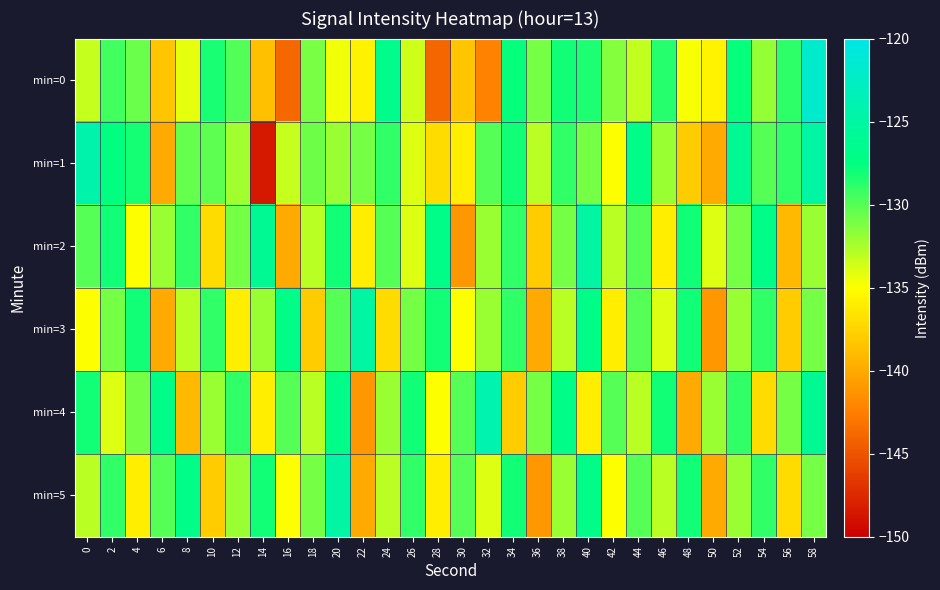

What is the smallest value displayed?

-148.5